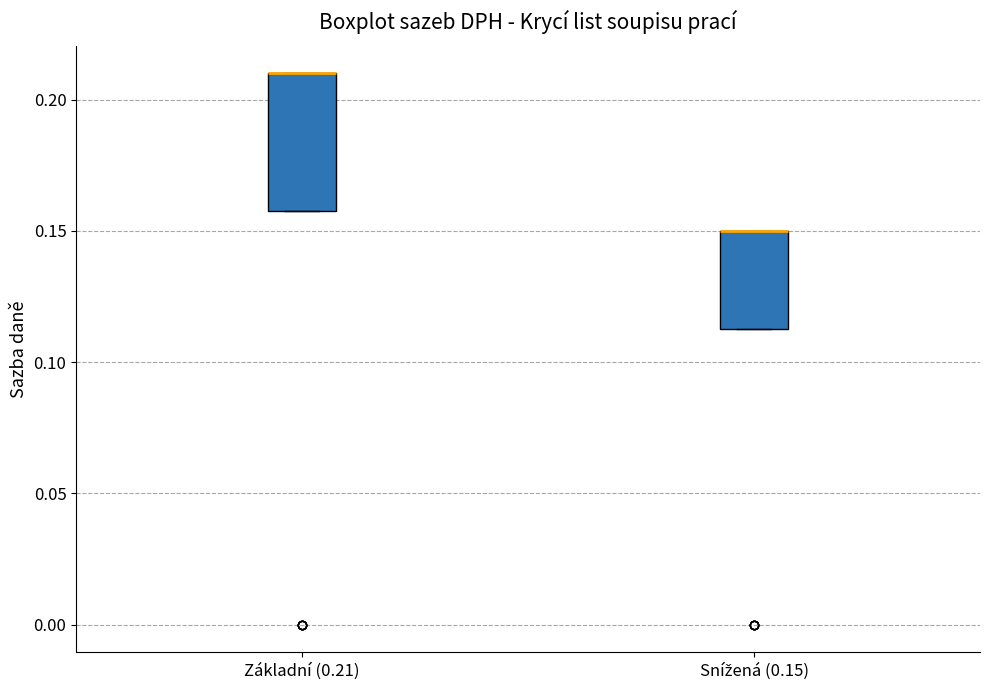

Reading left to right, read every box against the y-axis: the position of its median line, the range the box covers, and the ends of its whiskers. The values are not printed on the chart, so give them approximately, as read against the axis.

Základní (0.21): median 0.210 (drawn on the box's upper edge), box 0.160 to 0.210, whiskers 0.160 to 0.210
Snížená (0.15): median 0.150 (drawn on the box's upper edge), box 0.115 to 0.150, whiskers 0.115 to 0.150